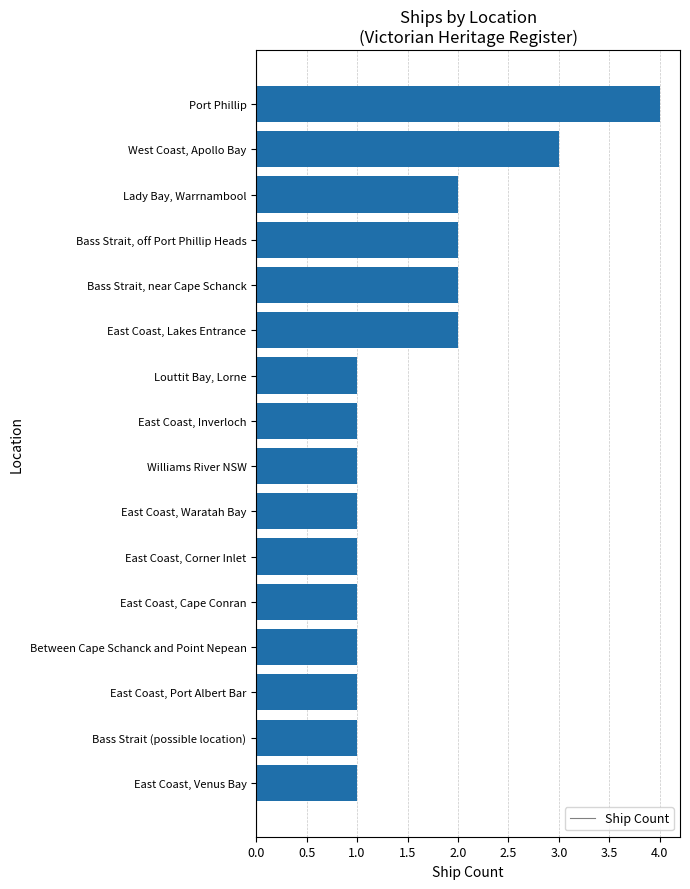

Which category has the highest value across all series?

Port Phillip